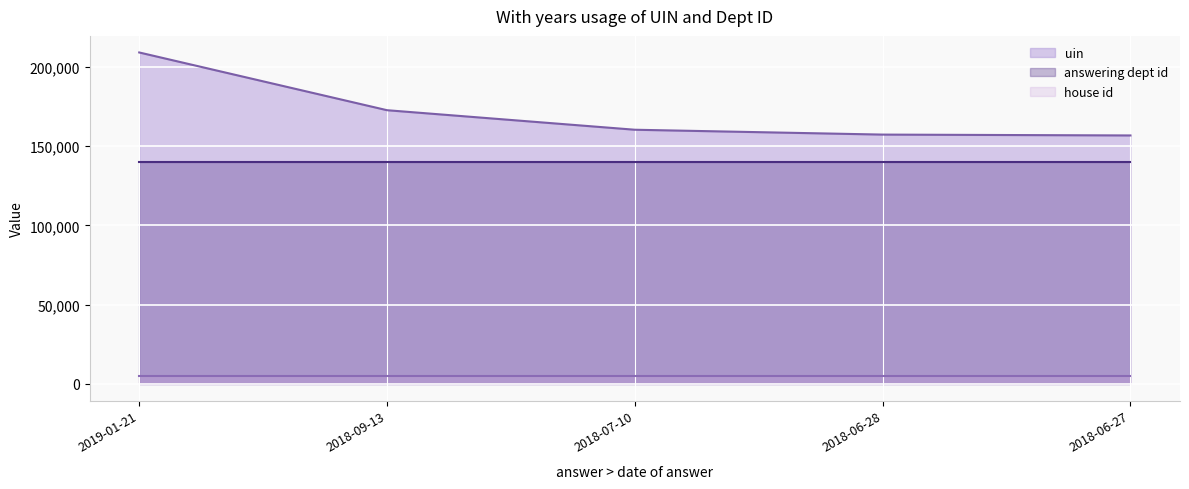

What is the label of the 3rd point from the right?

2018-07-10